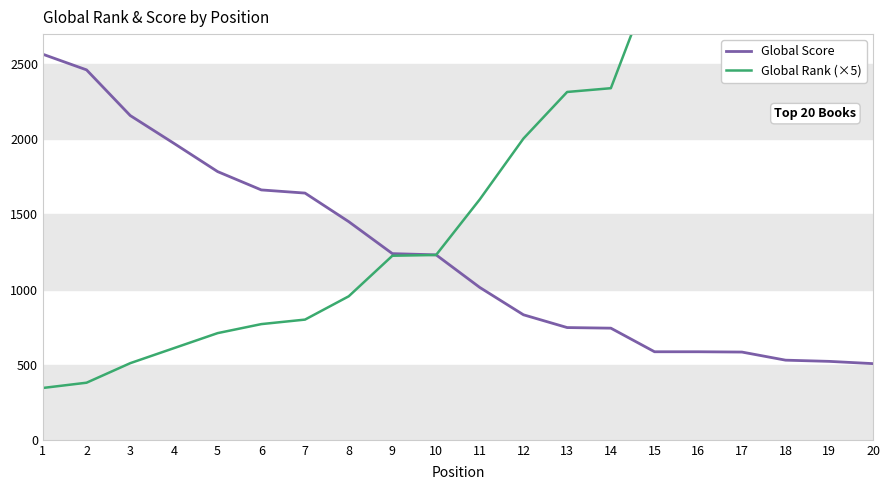

What is the value of the Global Score point at the 11th from the left?

1014